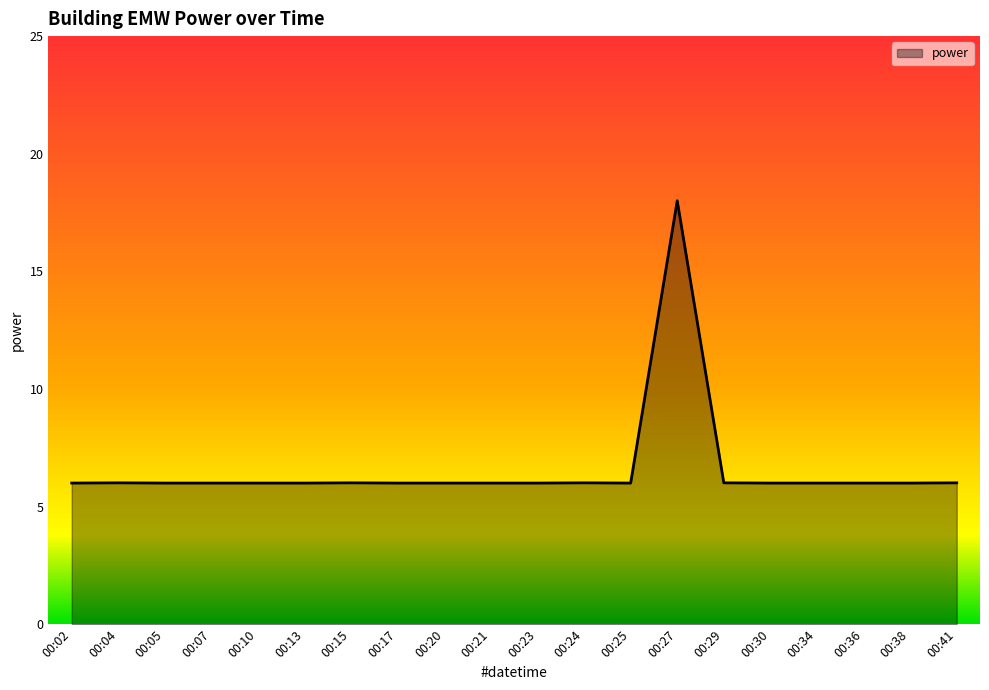

What is the minimum value shown in the chart?

6.0